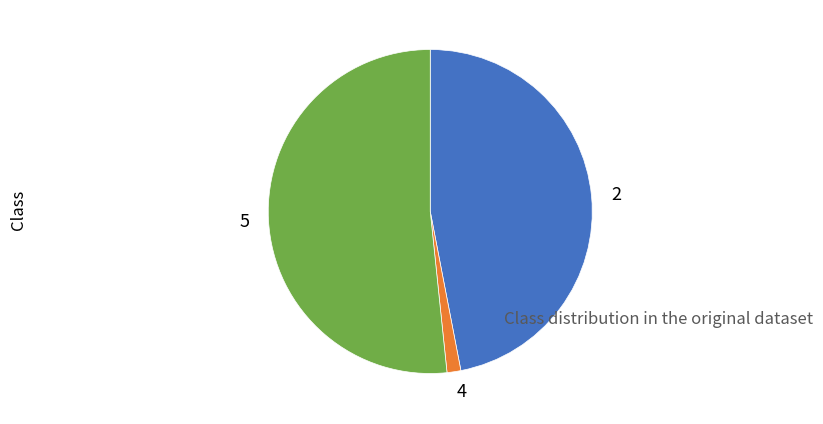

Rank the categories by value from highest to lowest.

5, 2, 4